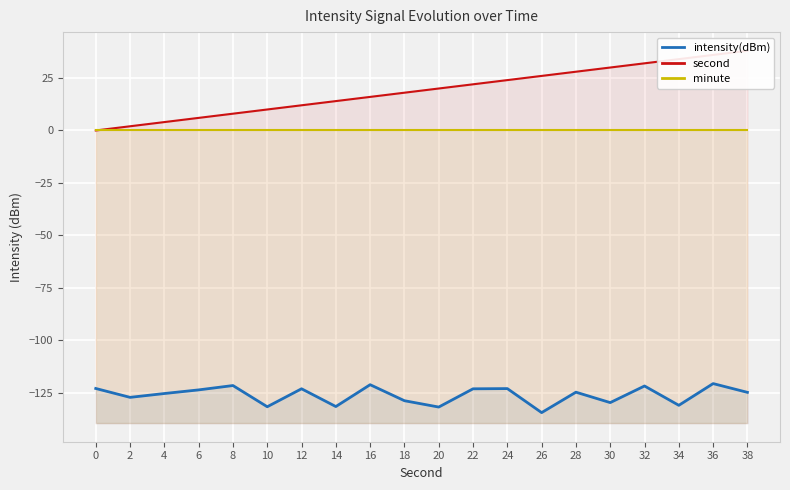

The intensity(dBm) series shows -131.6 at 14. True or false?

True